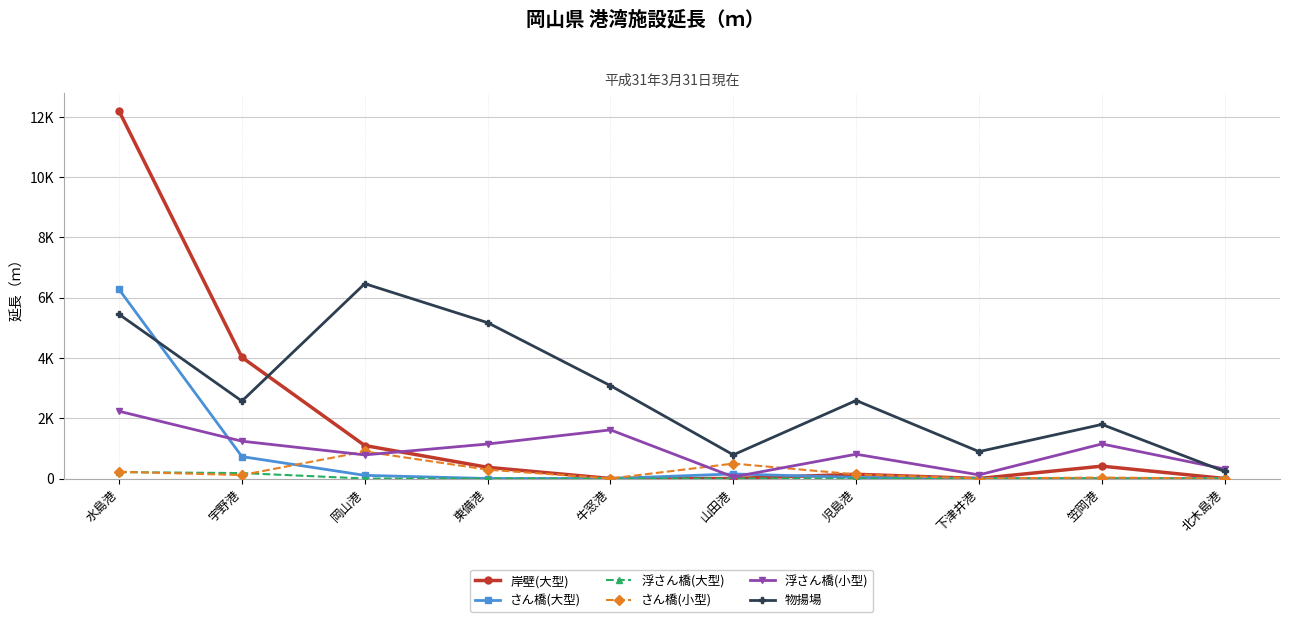

Reading left to right, extract all data points from this chart.

岸壁(大型): 水島港=12189.0	宇野港=4019.0	岡山港=1094.0	東備港=372.0	牛窓港=0.0	山田港=0.0	児島港=140.0	下津井港=0.0	笠岡港=410.0	北木島港=0.0
さん橋(大型): 水島港=6272.0	宇野港=727.0	岡山港=105.0	東備港=0.0	牛窓港=0.0	山田港=152.0	児島港=36.0	下津井港=0.0	笠岡港=0.0	北木島港=0.0
浮さん橋(大型): 水島港=212.0	宇野港=180.0	岡山港=0.0	東備港=0.0	牛窓港=0.0	山田港=0.0	児島港=0.0	下津井港=0.0	笠岡港=0.0	北木島港=0.0
さん橋(小型): 水島港=224.0	宇野港=115.0	岡山港=896.0	東備港=293.0	牛窓港=0.0	山田港=495.0	児島港=136.2	下津井港=0.0	笠岡港=32.0	北木島港=0.0
浮さん橋(小型): 水島港=2231.0	宇野港=1238.0	岡山港=783.0	東備港=1144.0	牛窓港=1613.0	山田港=53.0	児島港=806.0	下津井港=120.0	笠岡港=1147.0	北木島港=315.0
物揚場: 水島港=5446.0	宇野港=2568.0	岡山港=6462.0	東備港=5169.0	牛窓港=3079.0	山田港=785.0	児島港=2587.0	下津井港=892.0	笠岡港=1794.0	北木島港=233.0